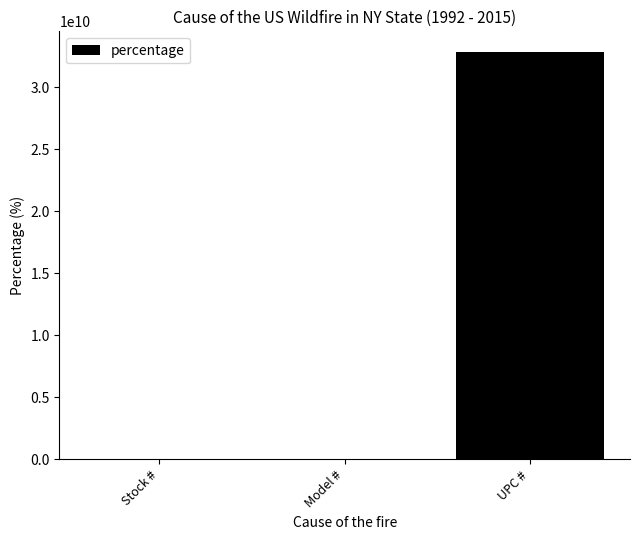

Reading left to right, list all the values displayed in this chart.

Stock #=6601	Model #=6601	UPC #=32886751578